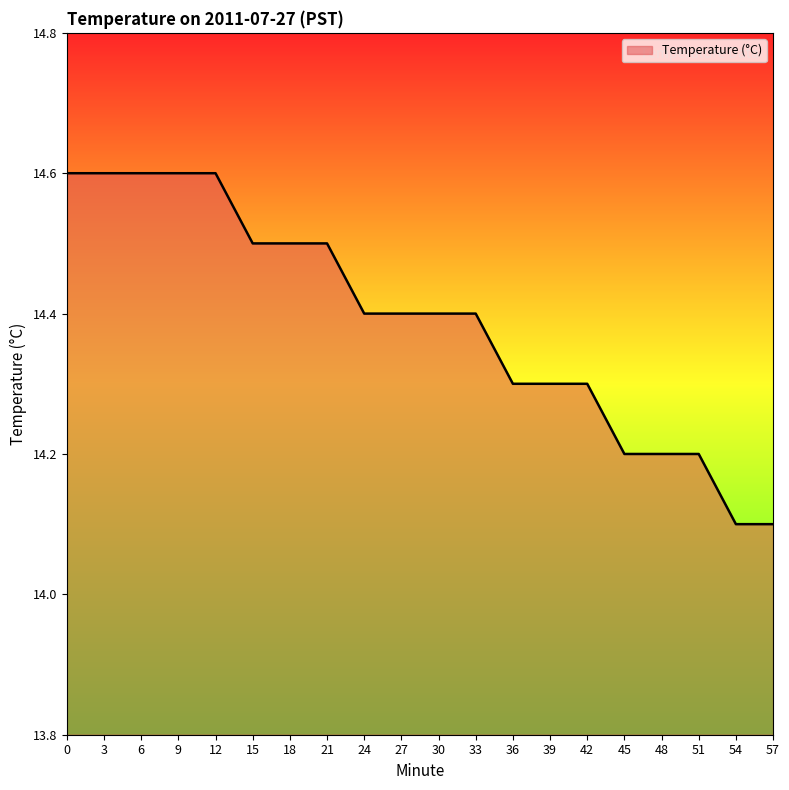

What is the greatest value displayed?

14.6